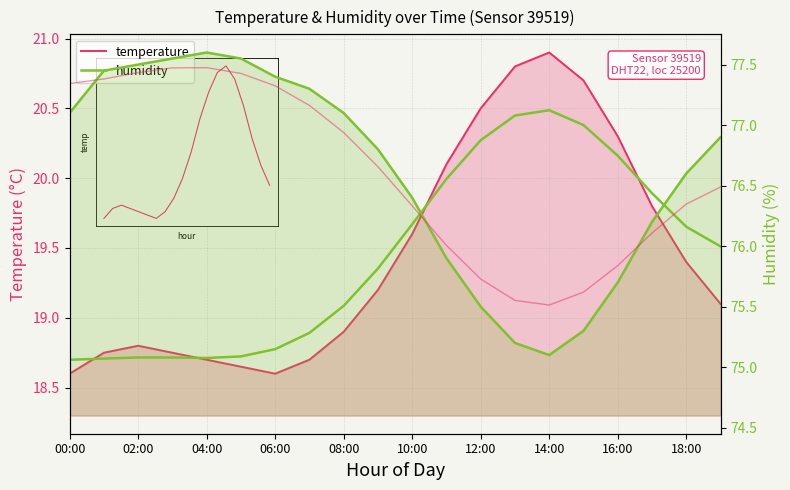

At which label does humidity first exceed 76?

00:00